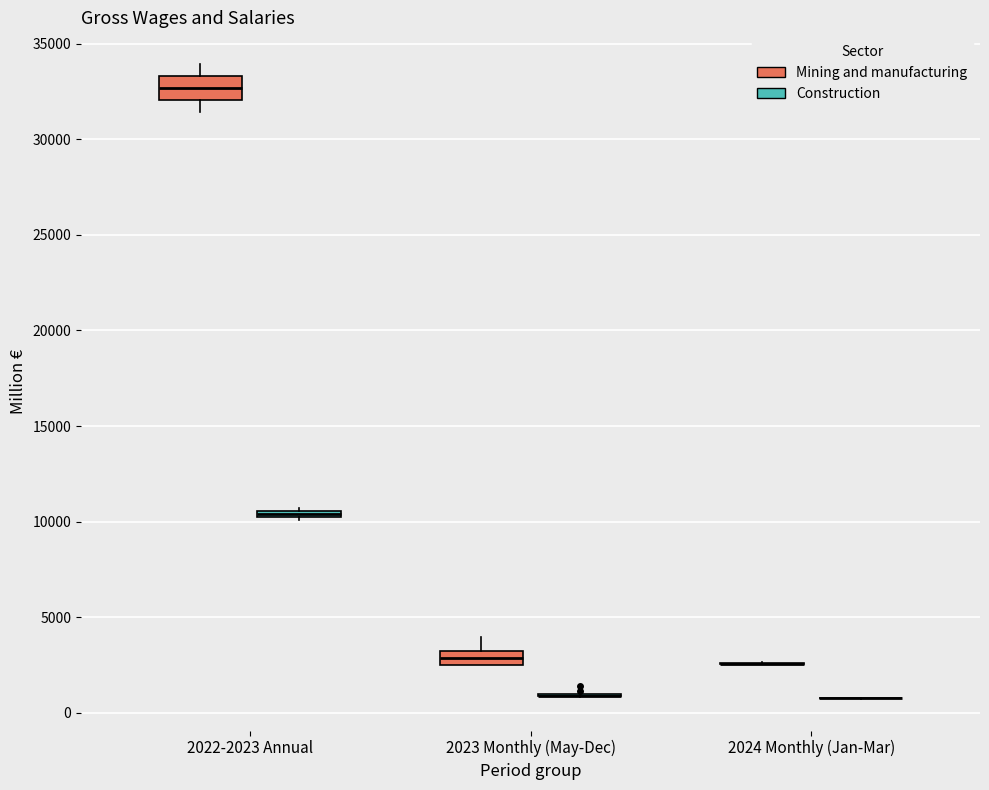

Which box is the tallest, from its lower edge to its upper edge?

2022-2023 Annual (Mining and manufacturing)